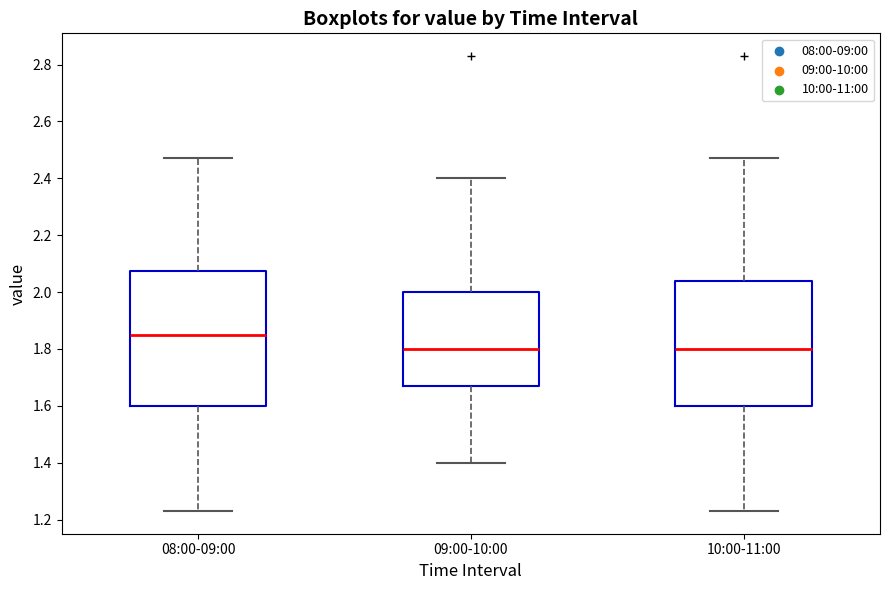

Where does the lower whisker of the box for 10:00-11:00 end on the y-axis? The values are not printed on the chart, so give them approximately, as read against the axis.

1.24